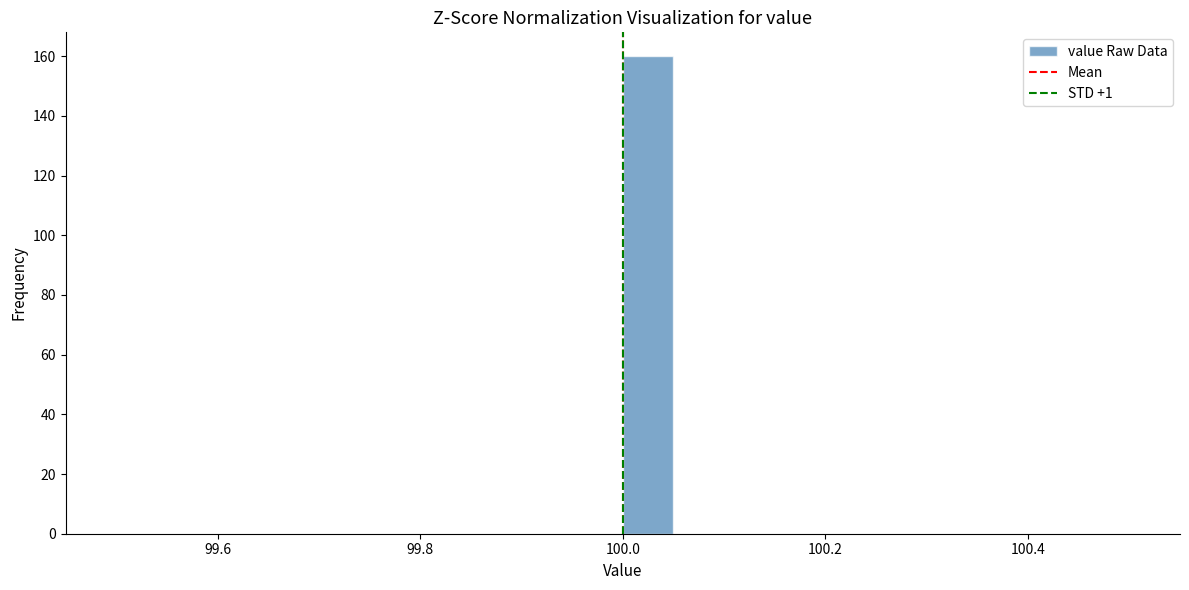

Read against the x-axis, roughly where is the centre of the tallest bar?

100.02